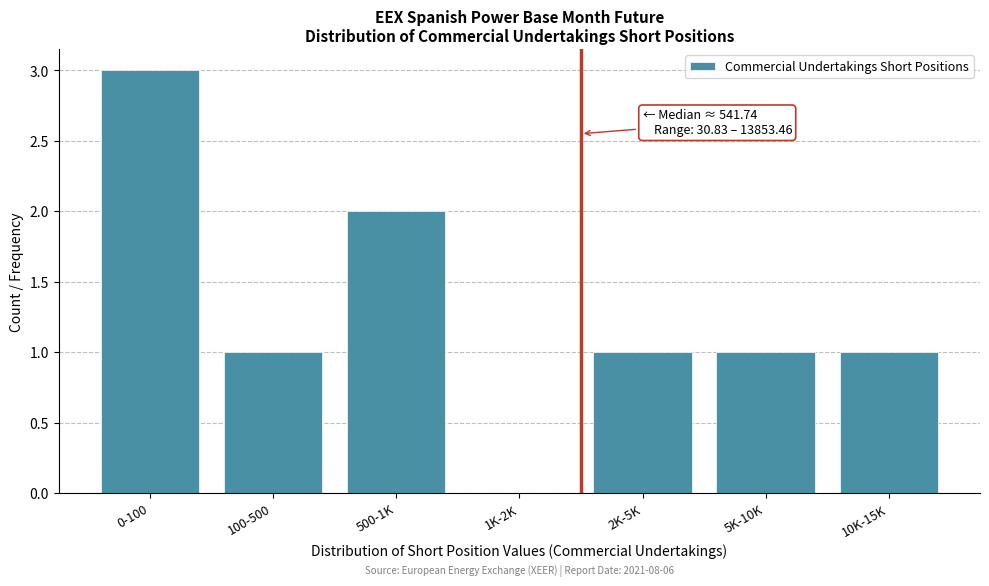

Reading right to left, transcribe all the data shown in this chart.

10K-15K=1	5K-10K=1	2K-5K=1	1K-2K=0	500-1K=2	100-500=1	0-100=3